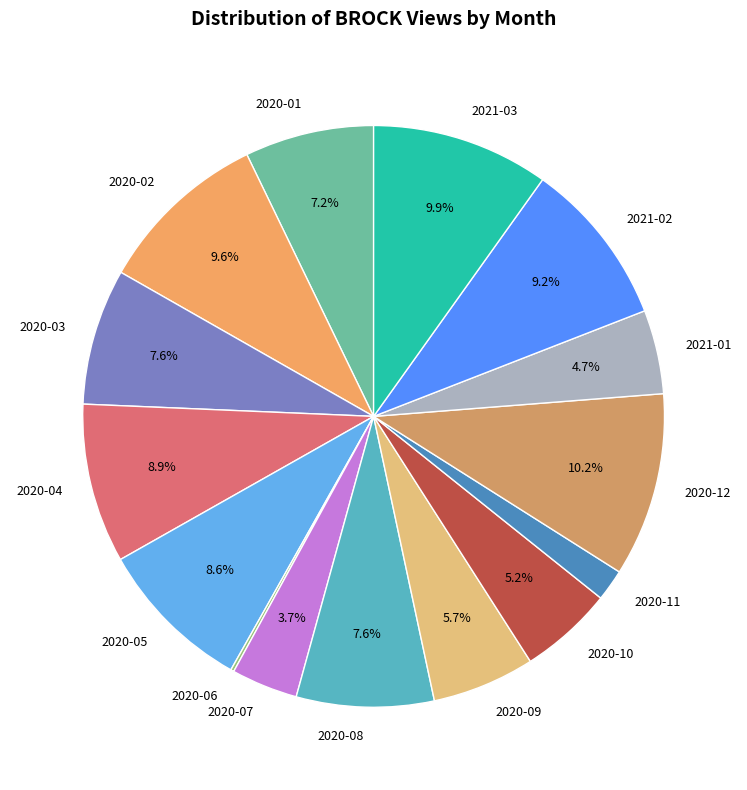

To the nearest percent, what percentage of the pie is 2020-03?

8%